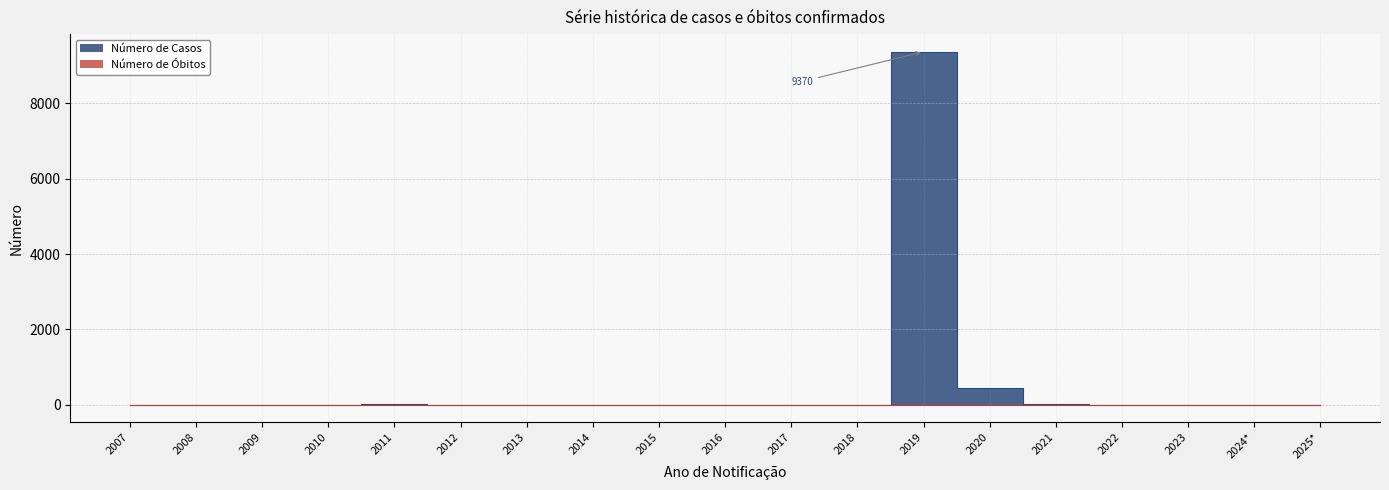

The Número de Óbitos series shows 3 at 2010. True or false?

False